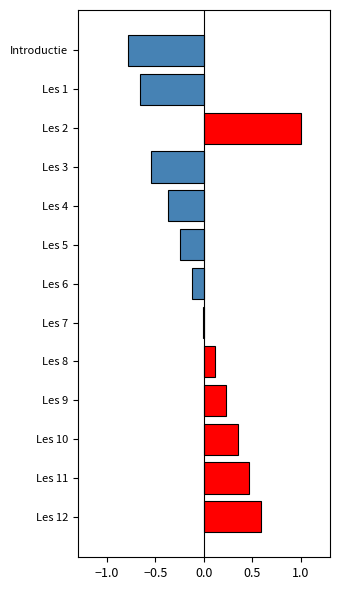

Are the bars grouped side by side (vs. stacked)?

No